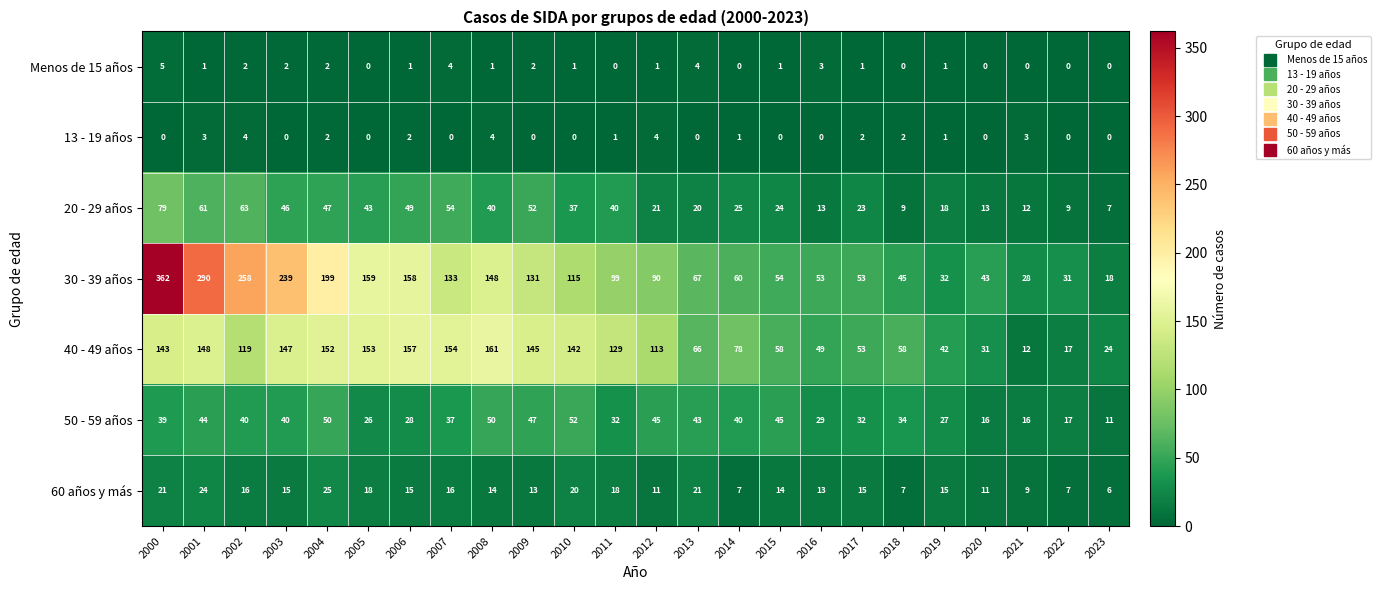

Which series has the largest range (max minus min)?

30 - 39 años